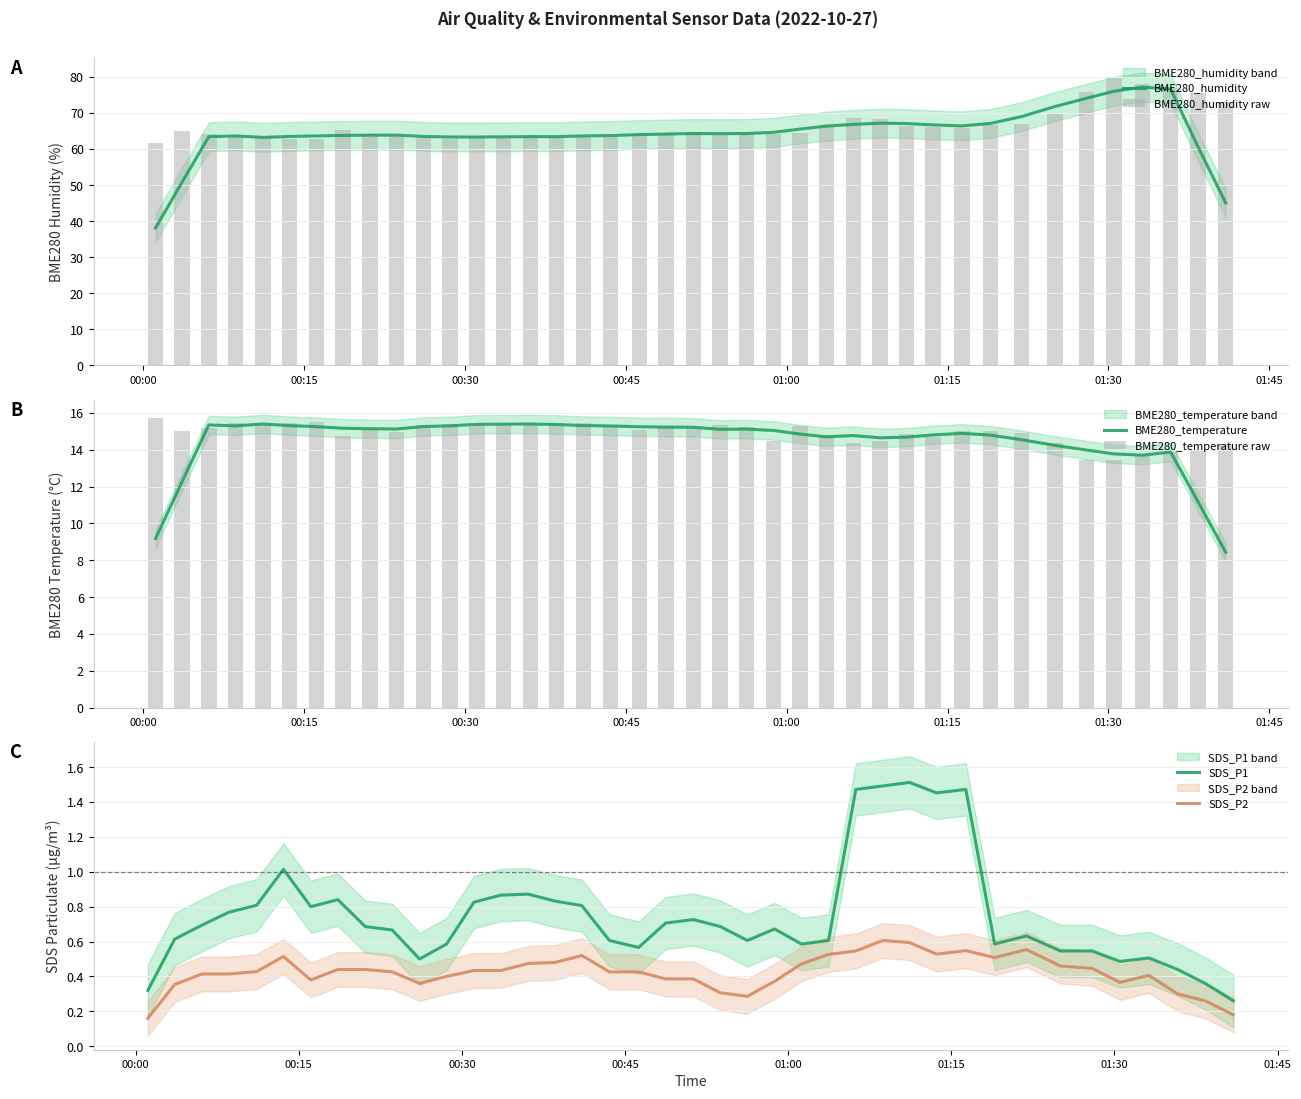

What is the minimum value for BME280_humidity?

38.1